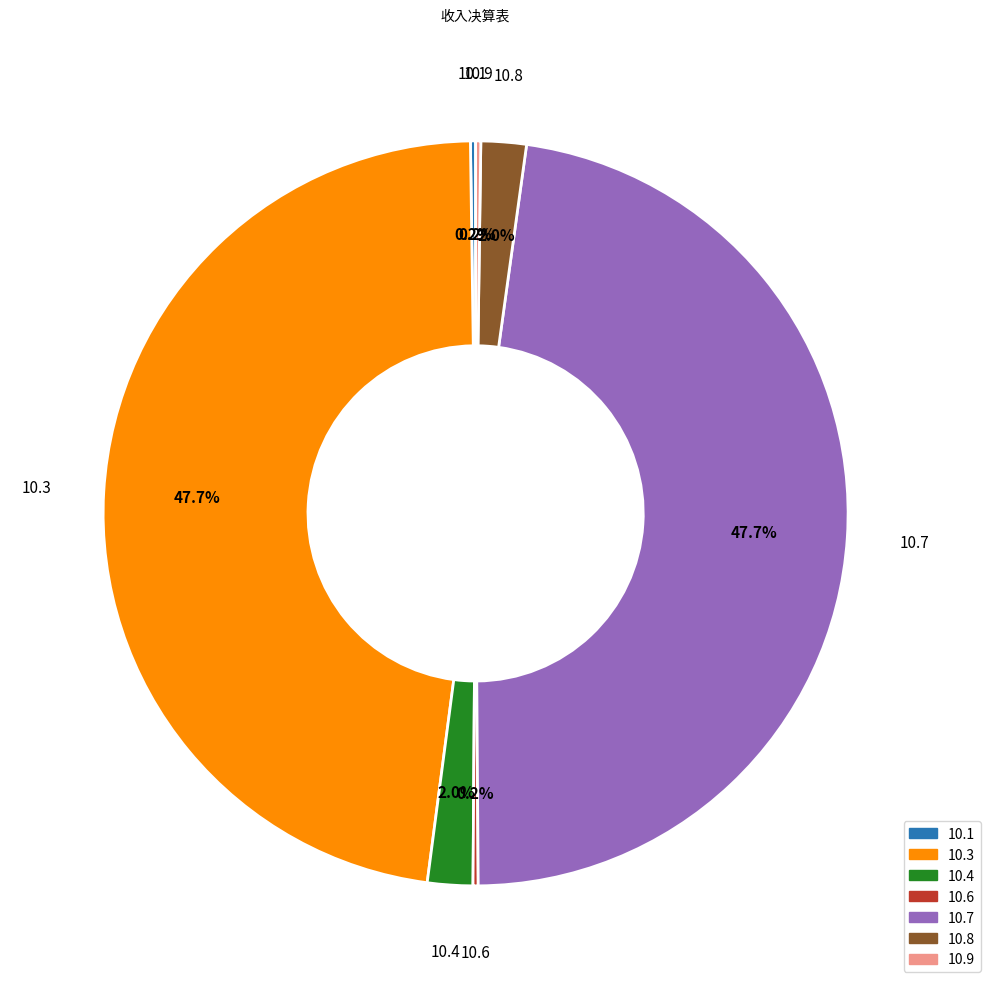

Does 10.8 account for over 50% of the chart?

No